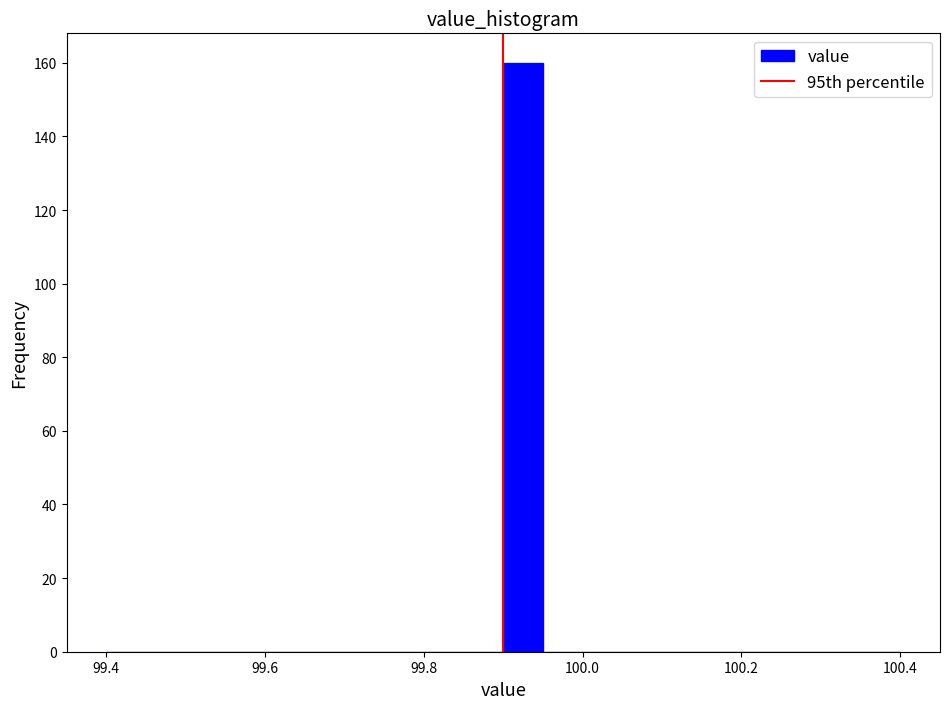

Read against the x-axis, roughly where is the centre of the tallest bar?

99.92